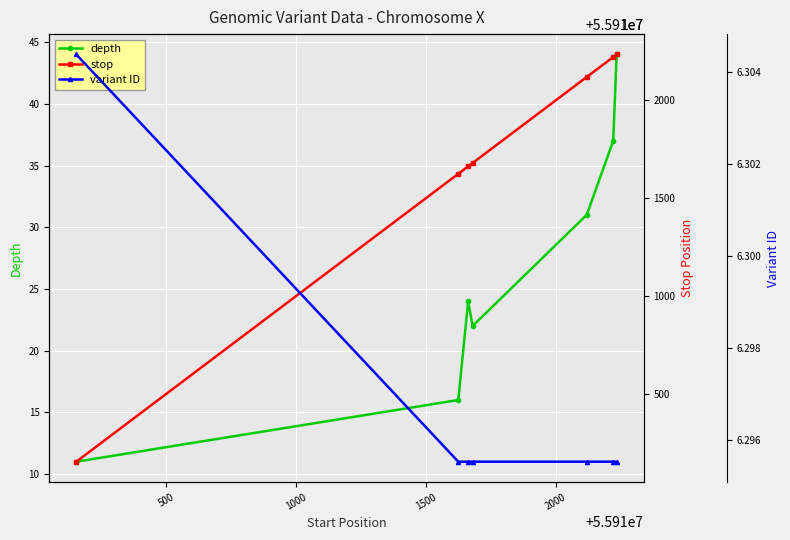

True or false: depth and stop intersect in this chart.

False